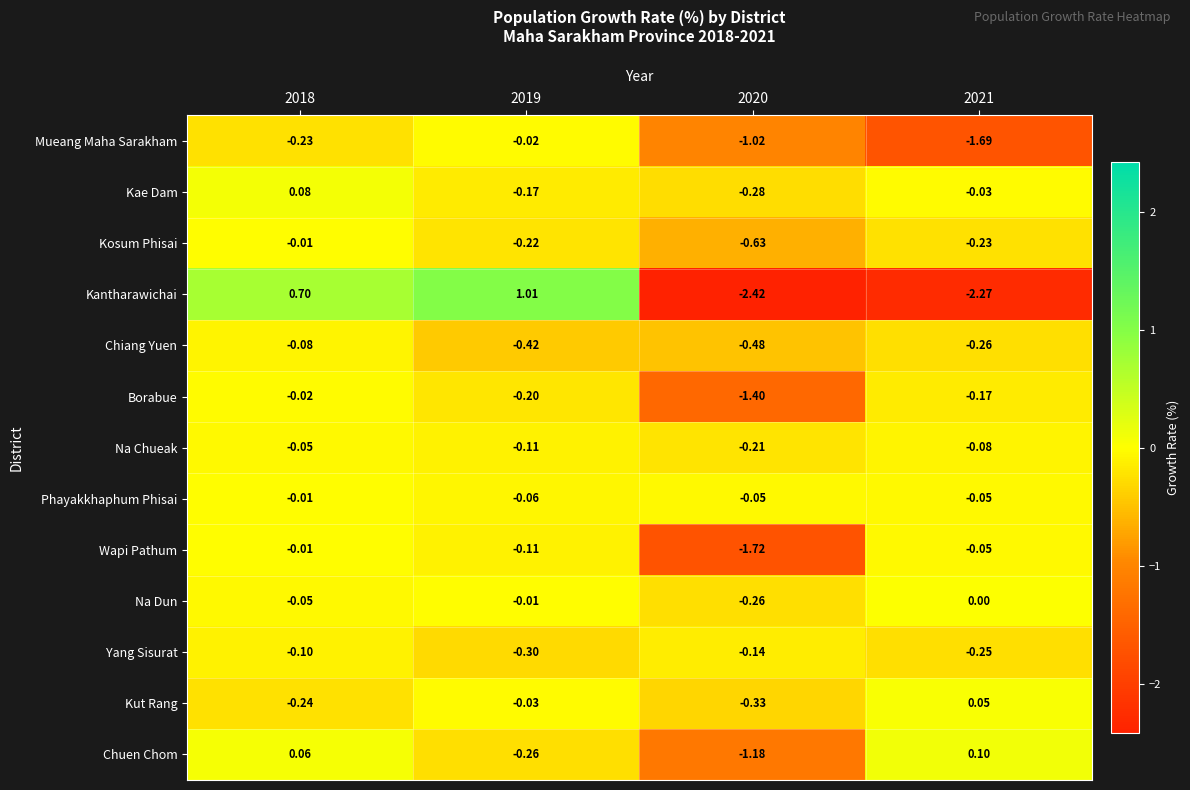

Is the value of Kosum Phisai at 2018 greater than the value of Wapi Pathum at 2020?

Yes